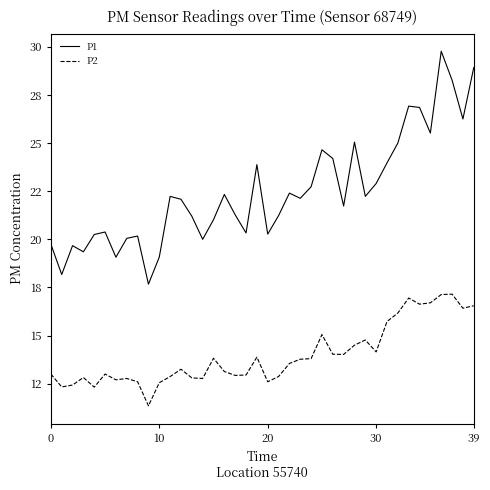

What are all the series names shown in the legend?

P1, P2